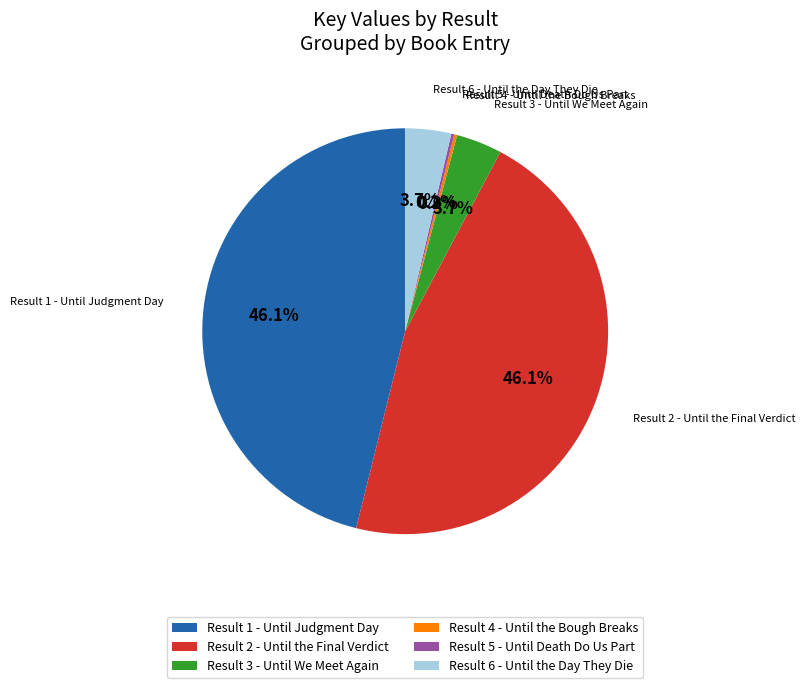

What portion of the pie excludes Result 3 - Until We Meet Again?

96.3%